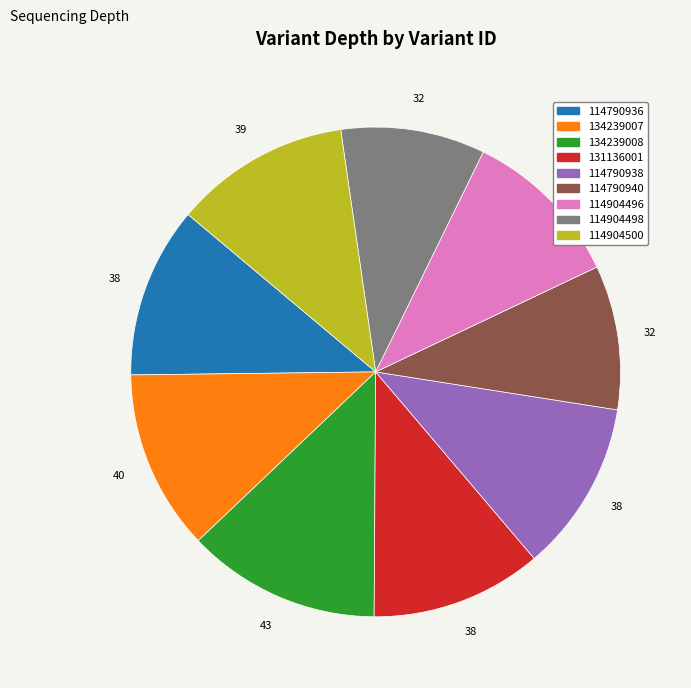

True or false: 114904498 accounts for 10% of the total.

True